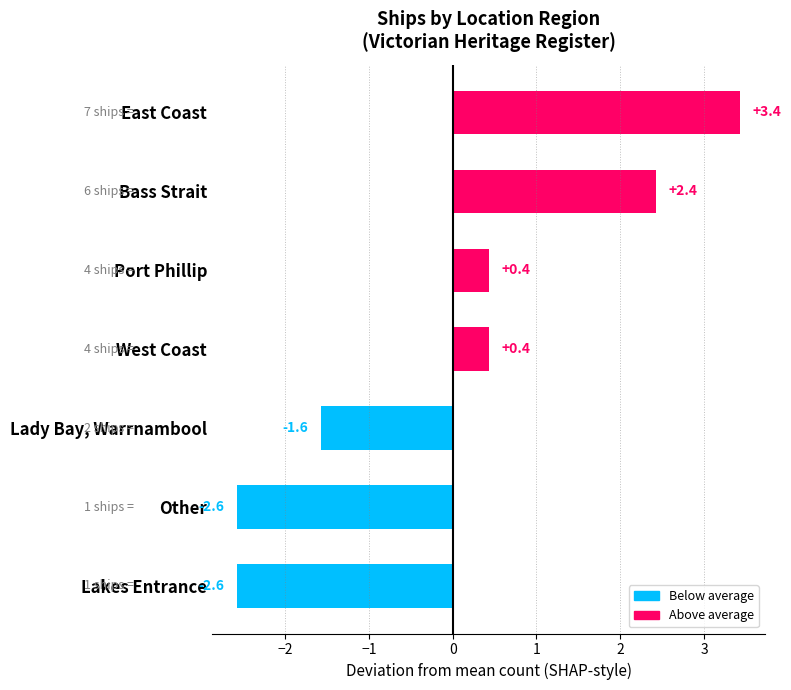

What is the greatest value displayed?

3.4